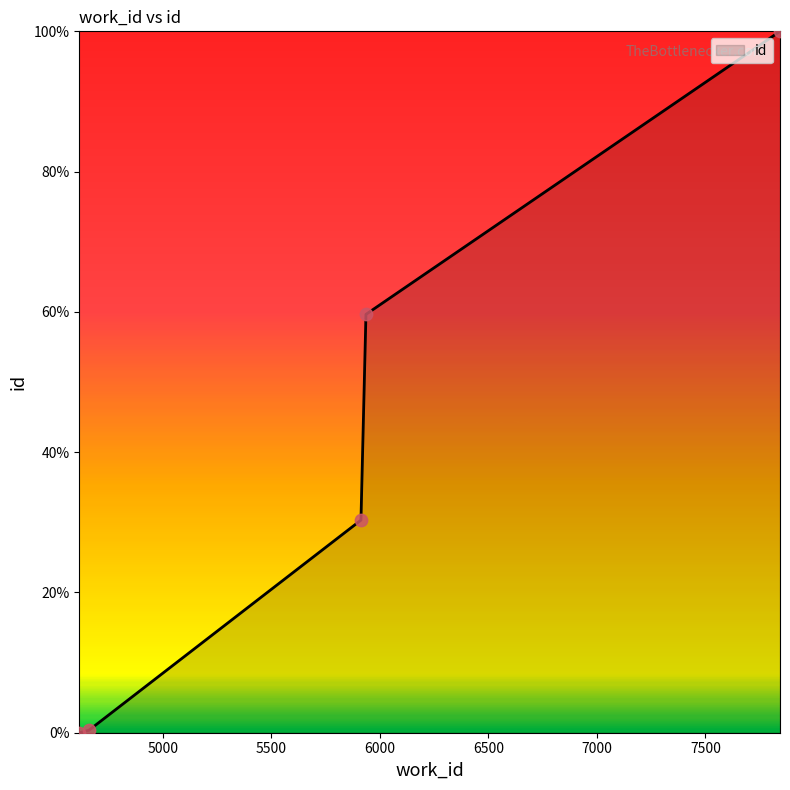

True or false: there are more than 0 points higher than both neighbors.

False